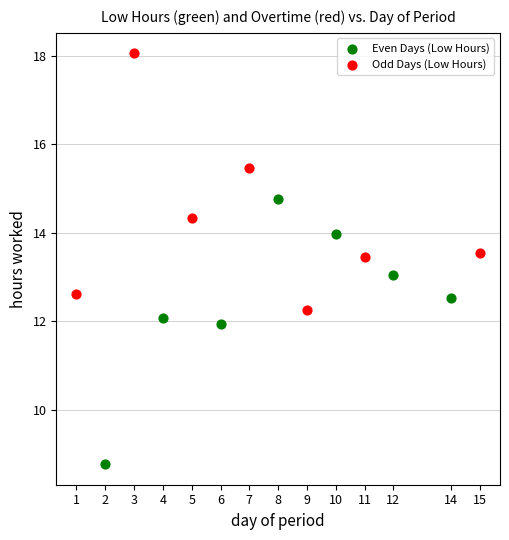

Which series contains the lowest Y value?

Even Days (Low Hours)